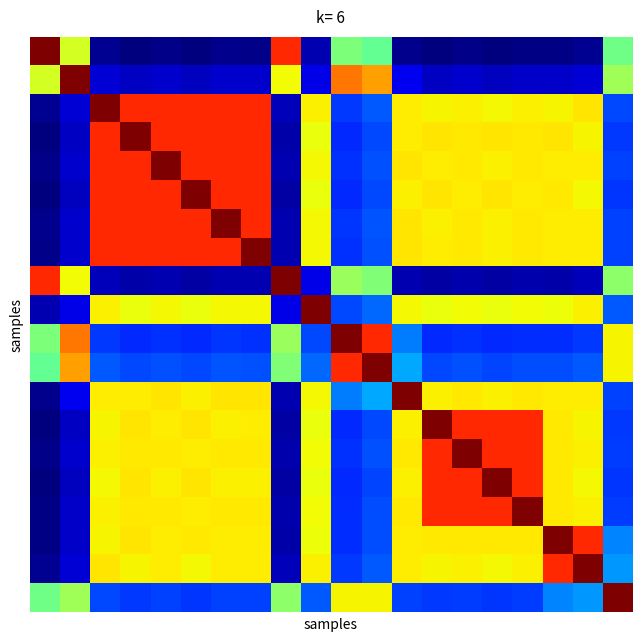

At which category does the chart reach its minimum across all series?

15